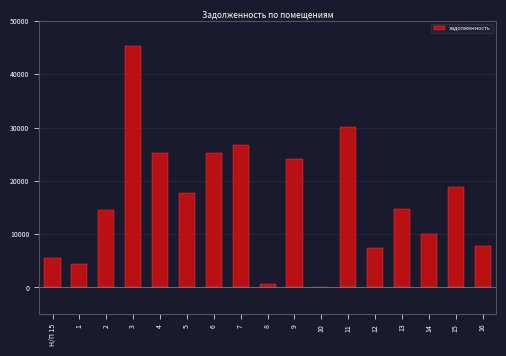

What is the greatest value displayed?

45406.6